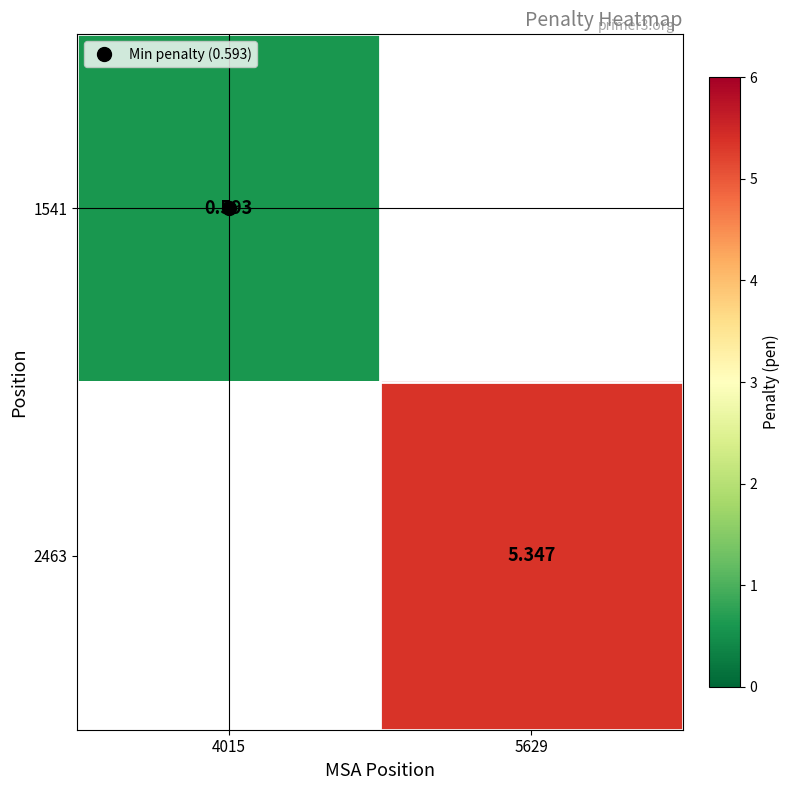

At which label is 1541 closest to 0?

4015